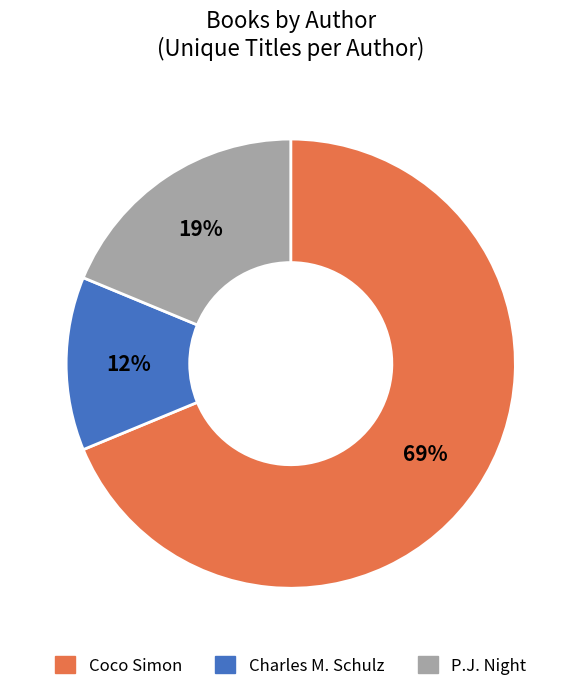

Rank the categories by value from lowest to highest.

Charles M. Schulz, P.J. Night, Coco Simon